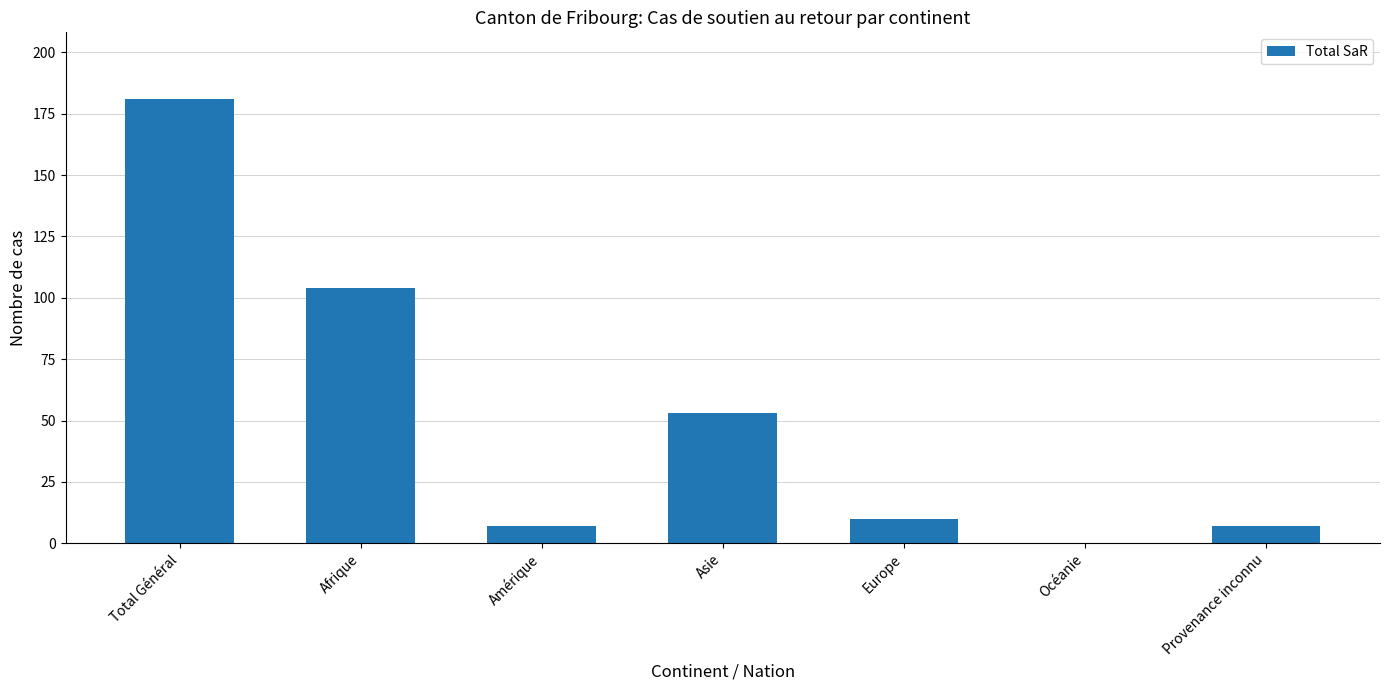

At which category does the chart reach its peak across all series?

Total Général